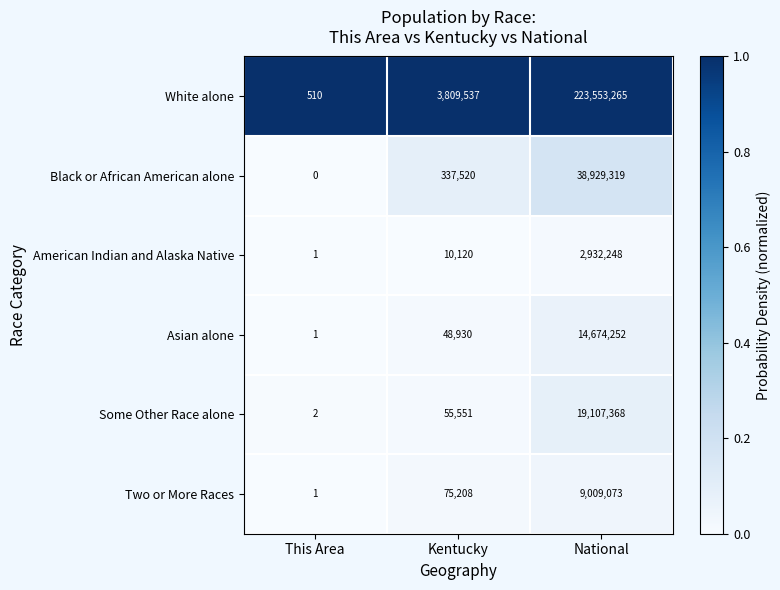

Where is White alone nearest to the value 111776887?

Kentucky